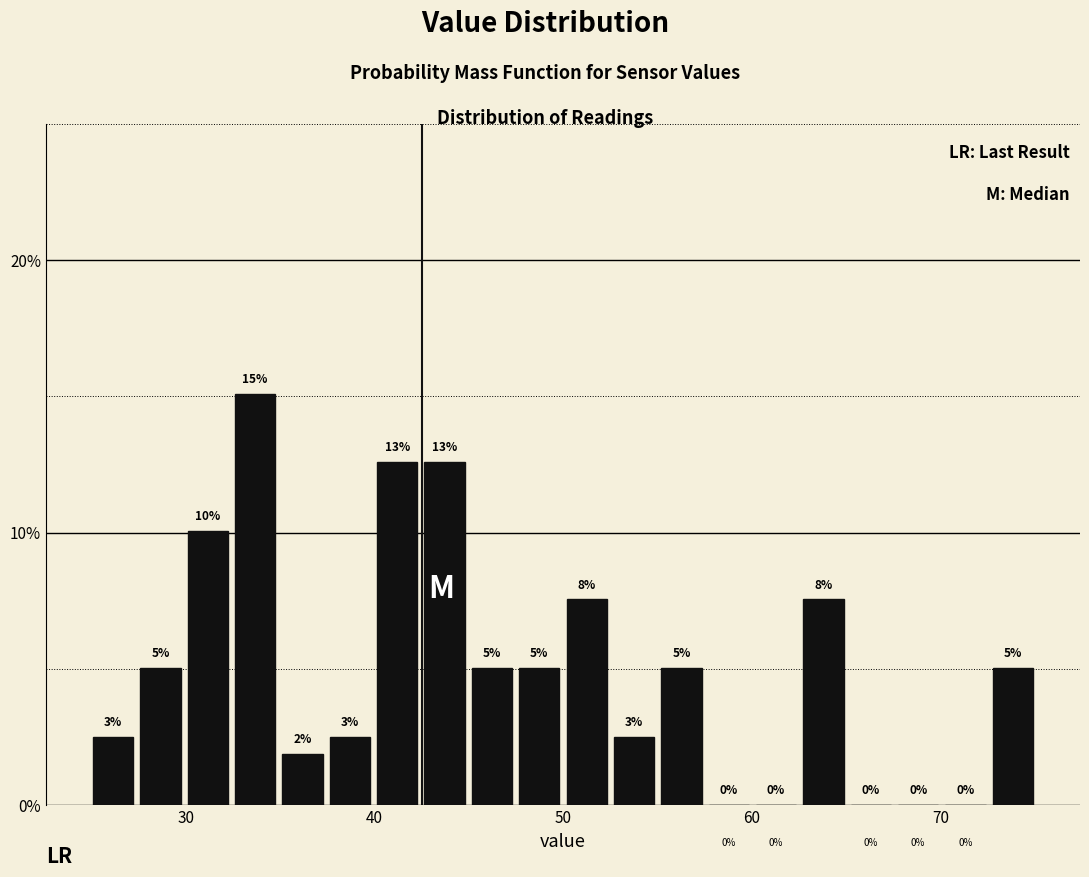

Read against the x-axis, roughly where is the centre of the tallest bar?

34